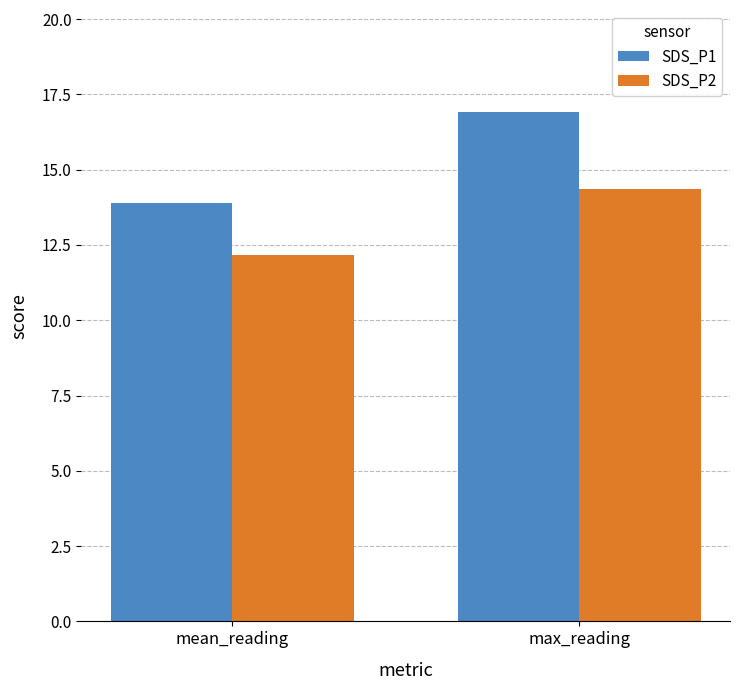

What is the minimum value shown in the chart?

12.2